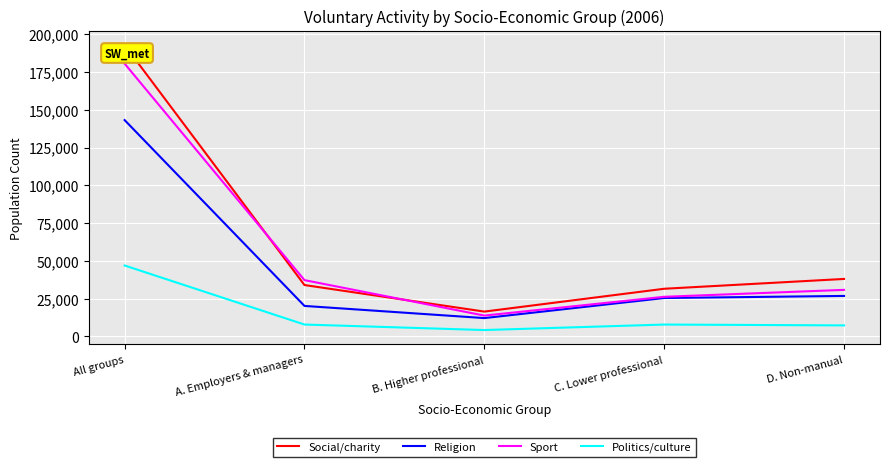

What is the spread (max minus min) of values at D. Non-manual?

30732